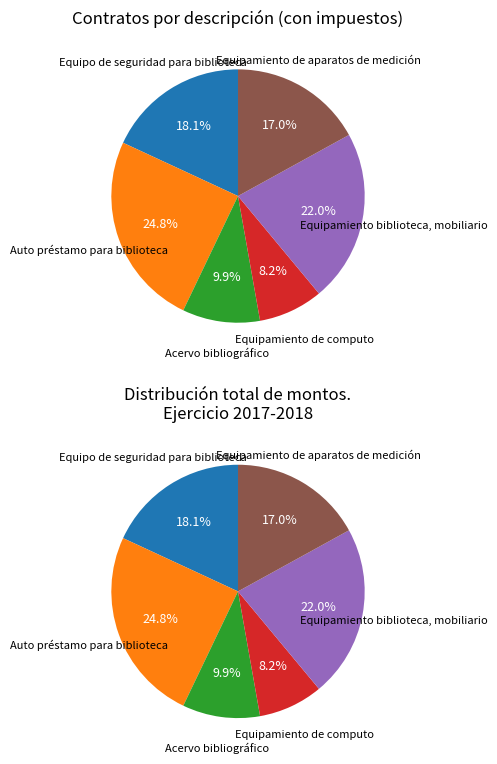

Which category has the biggest portion of the pie?

Auto préstamo para biblioteca